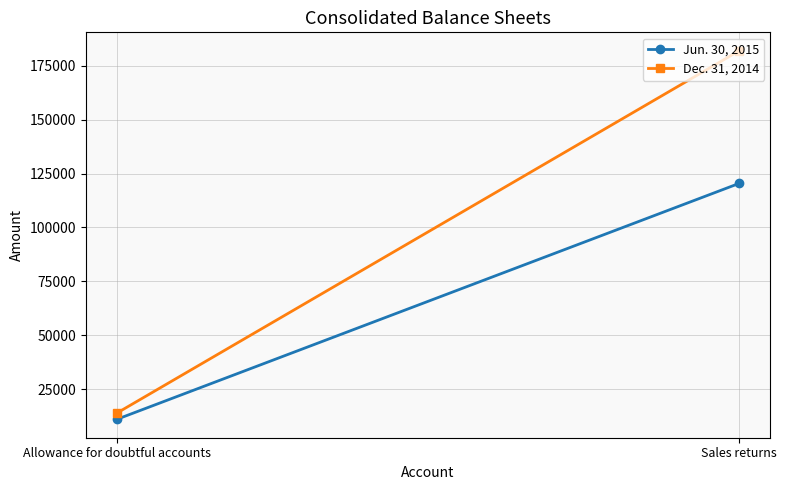

At Allowance for doubtful accounts, list the series in order from smallest to largest.

Jun. 30, 2015, Dec. 31, 2014